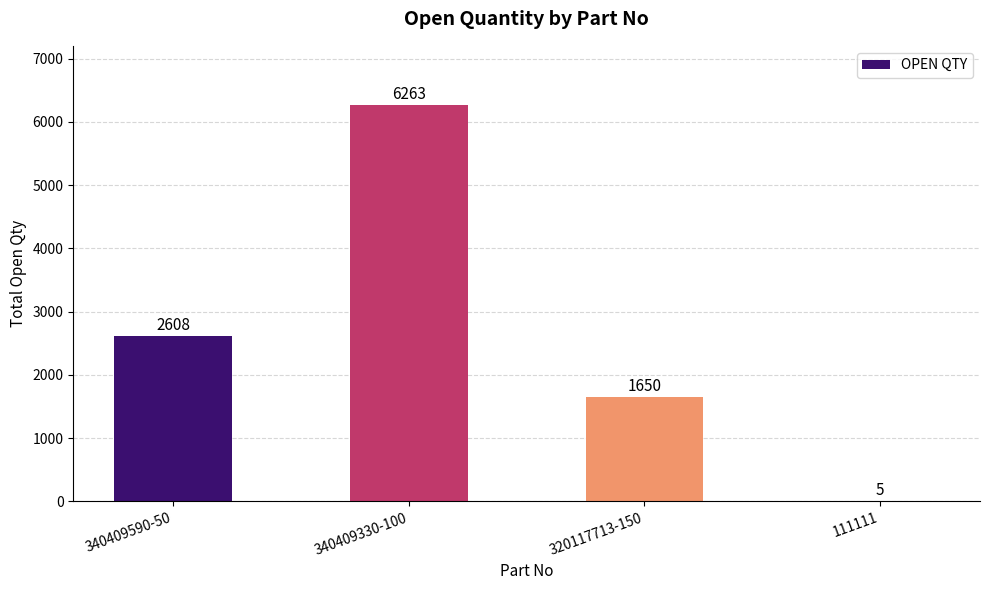

Where is the data nearest to the value 3134?

340409590-50